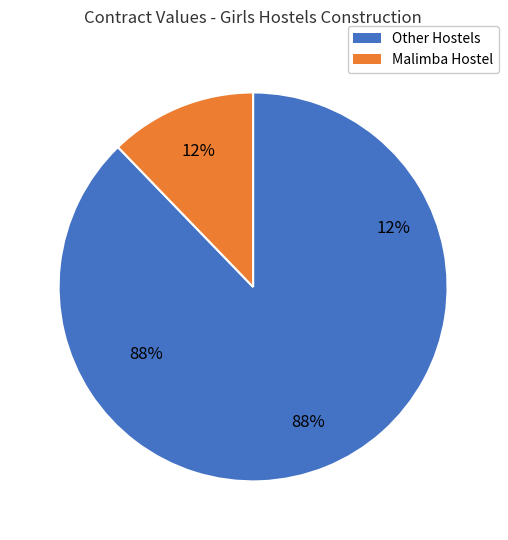

Does 159 represent more than half of the total?

No